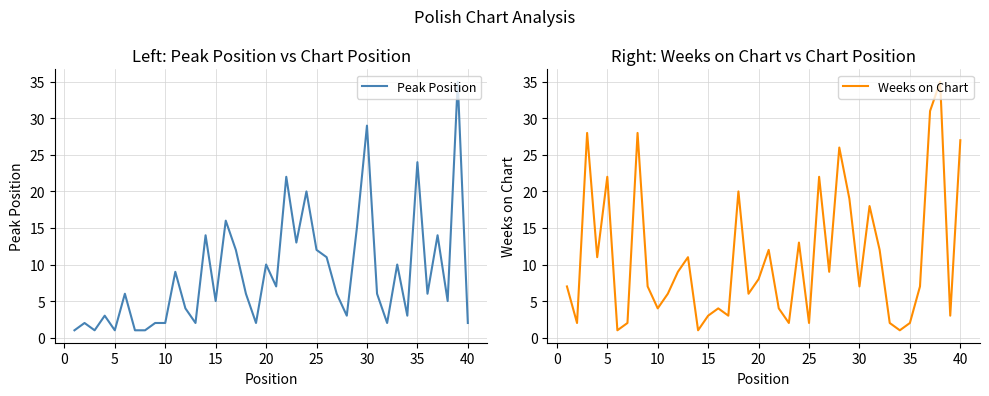

Is this an area chart (filled region under the line)?

No